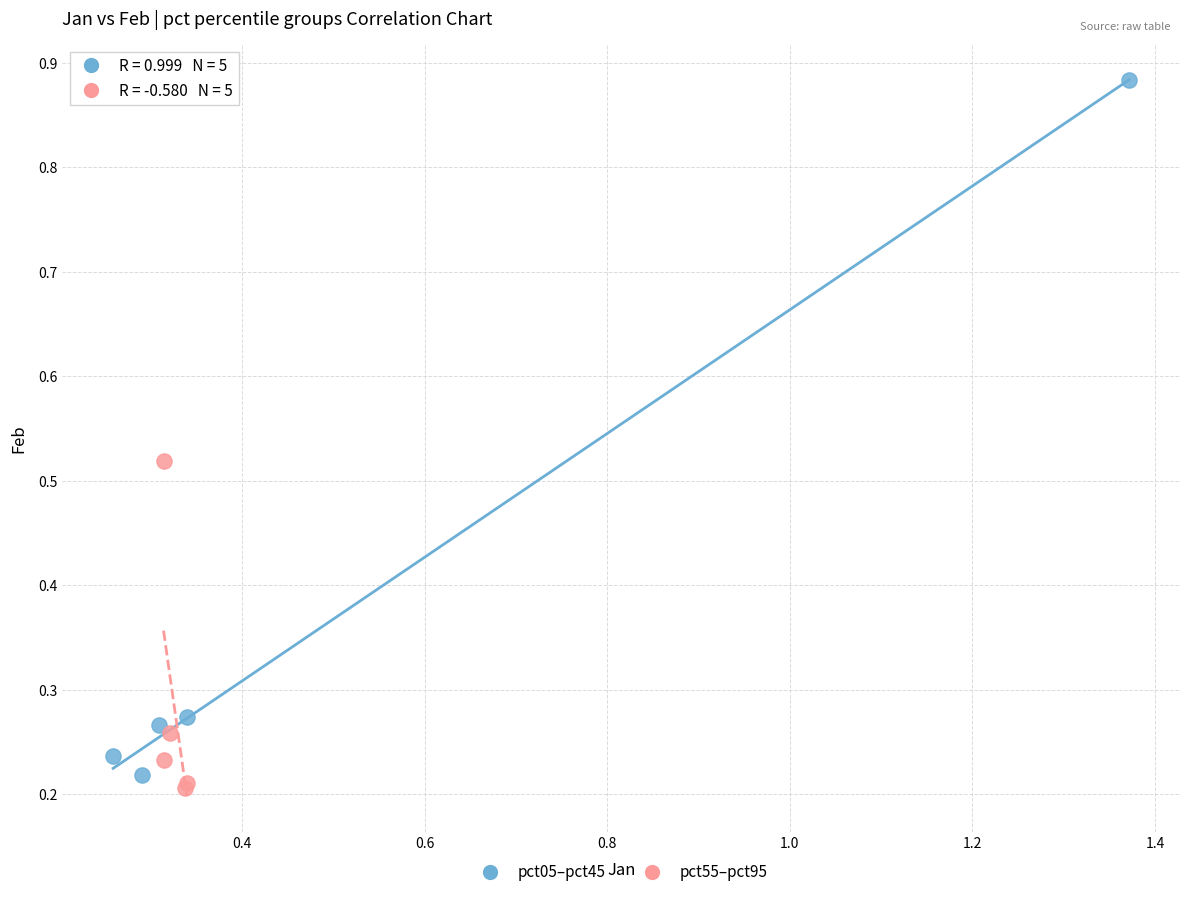

Which series contains the highest Y value?

pct05–pct45